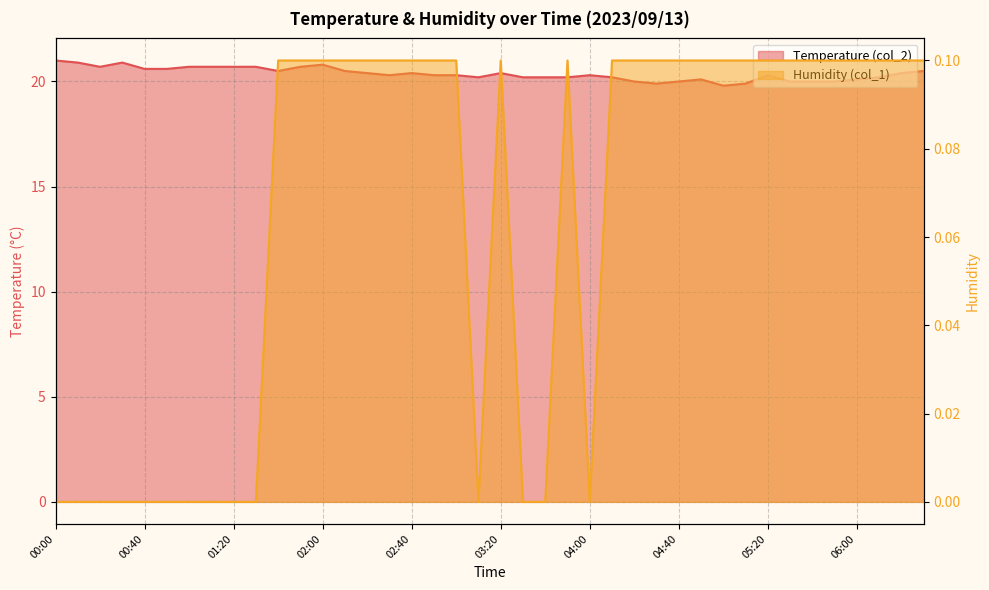

Is it true that Humidity (col_1) equals 0.1 at 03:00?

True